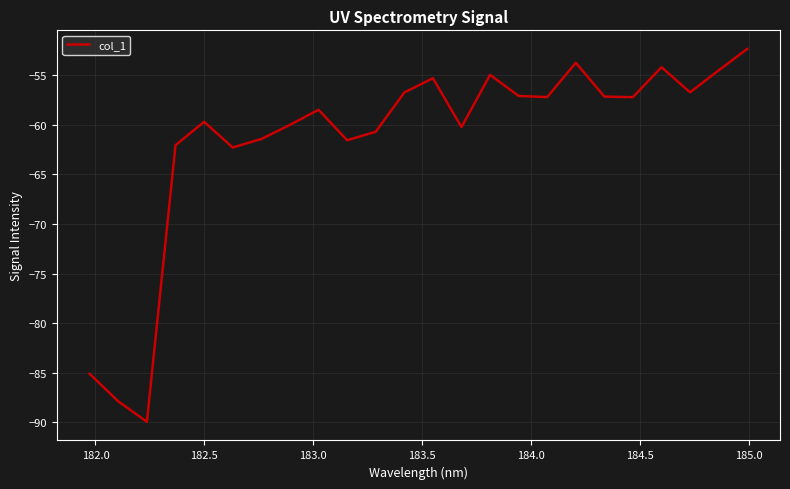

What is the minimum value shown in the chart?

-89.9